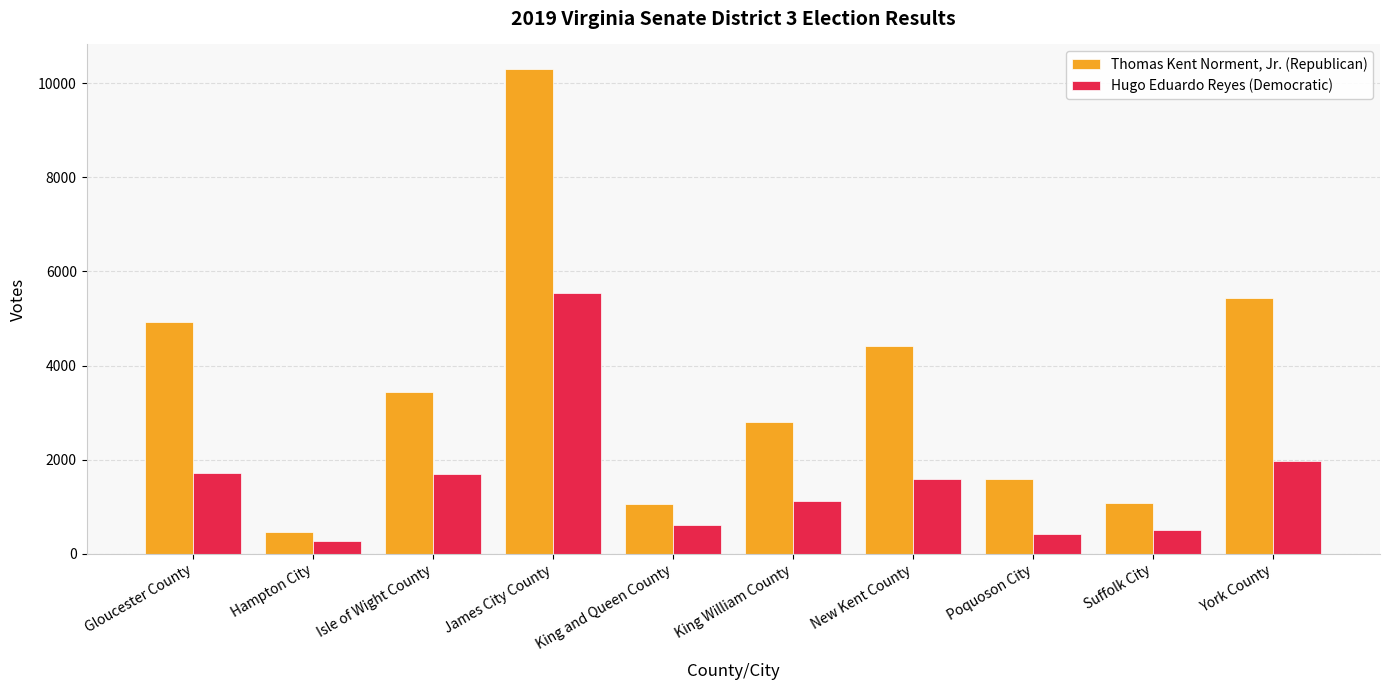

What is the difference between the Thomas Kent Norment, Jr. (Republican) values at York County and Suffolk City?

4353